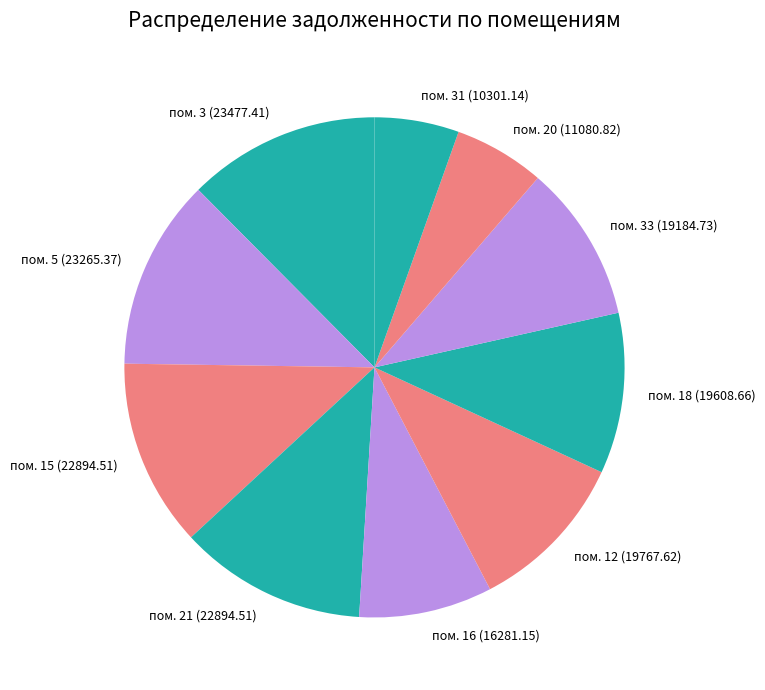

Does пом. 18 (19608.66) account for over 50% of the chart?

No